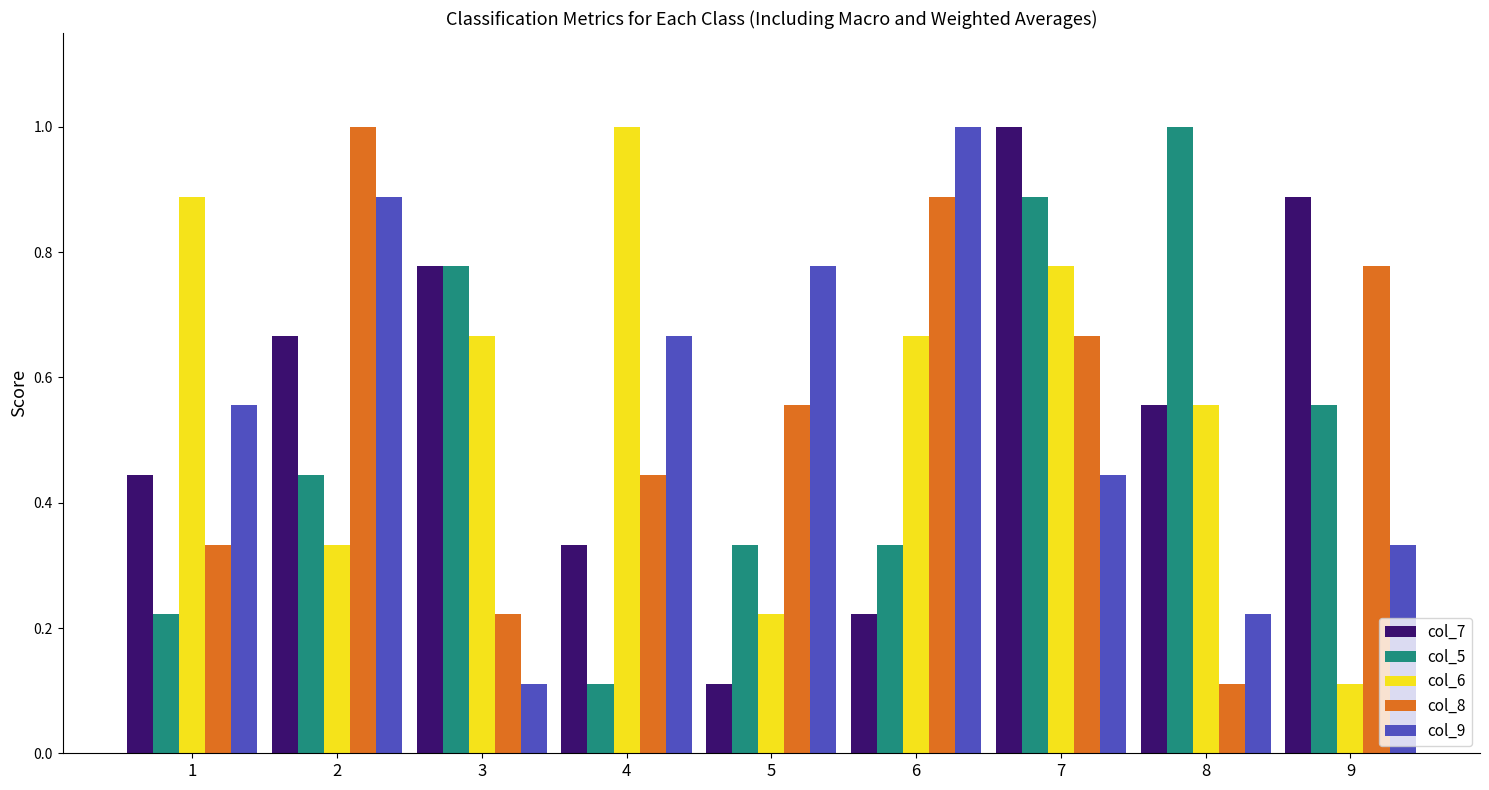

What is the approximate value of col_5 at 7?

0.9